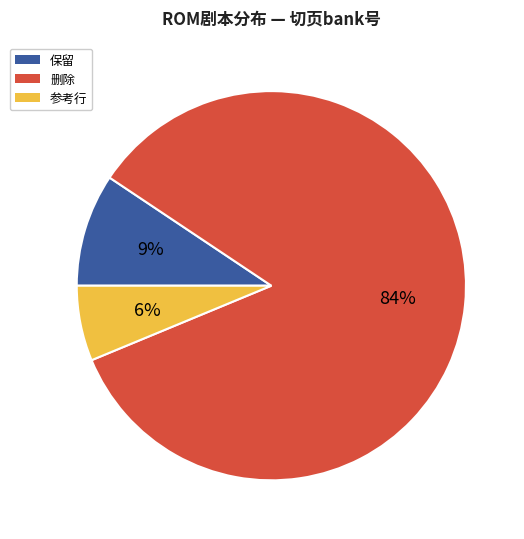

Which slice is the smallest?

参考行